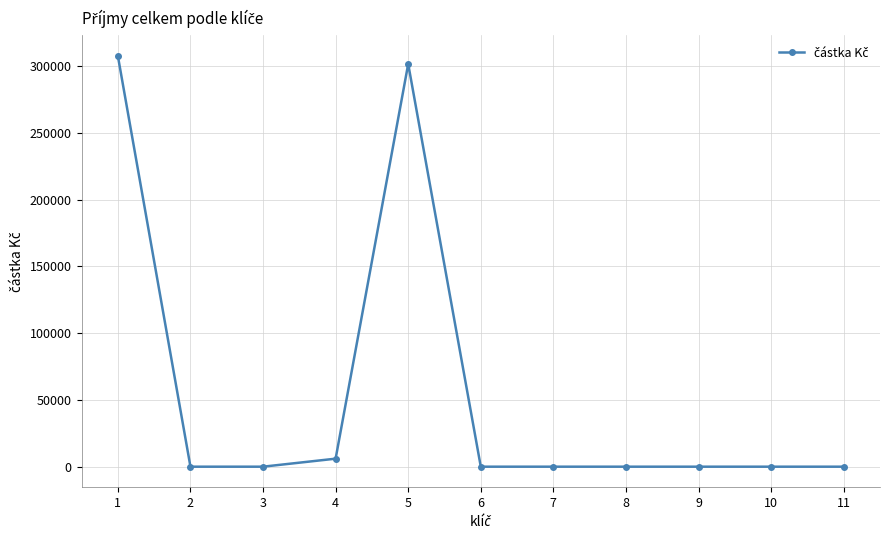

Is it true that the value at 5 is 301708.0?

True